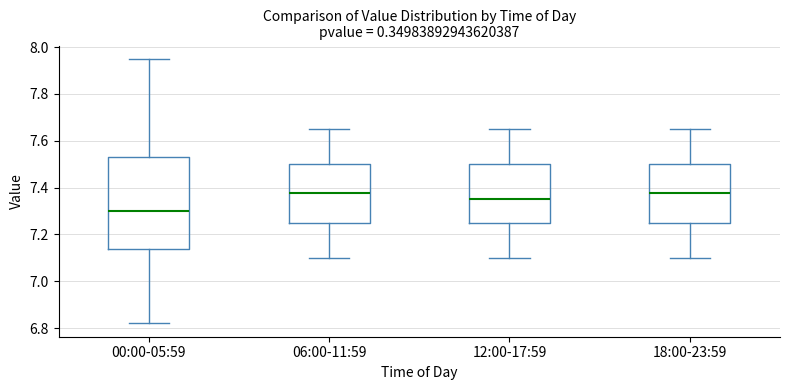

Which box is the tallest, from its lower edge to its upper edge?

00:00-05:59